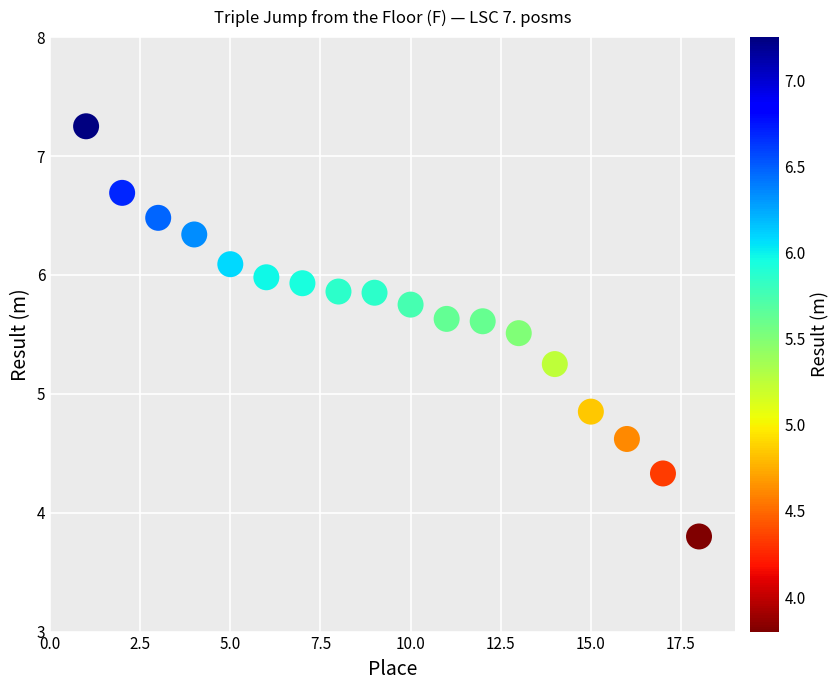

What is the range of X values (max minus min)?

17.0